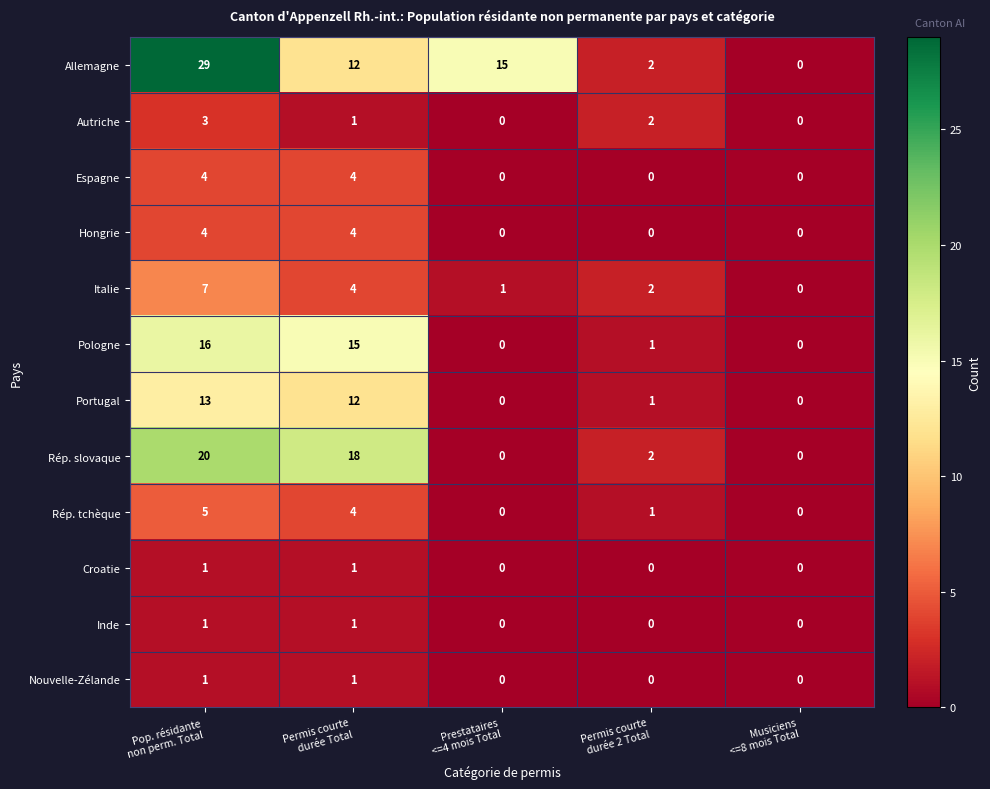

Which series has the largest total across all categories?

Allemagne